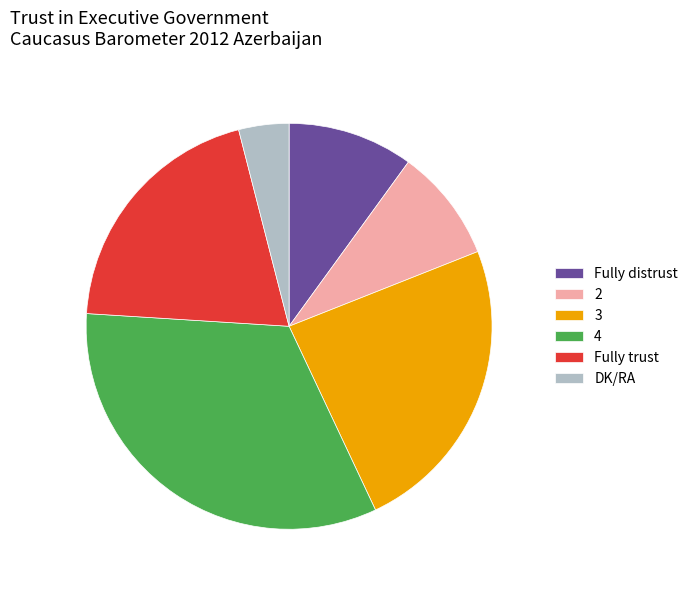

True or false: Fully trust accounts for 20% of the total.

True